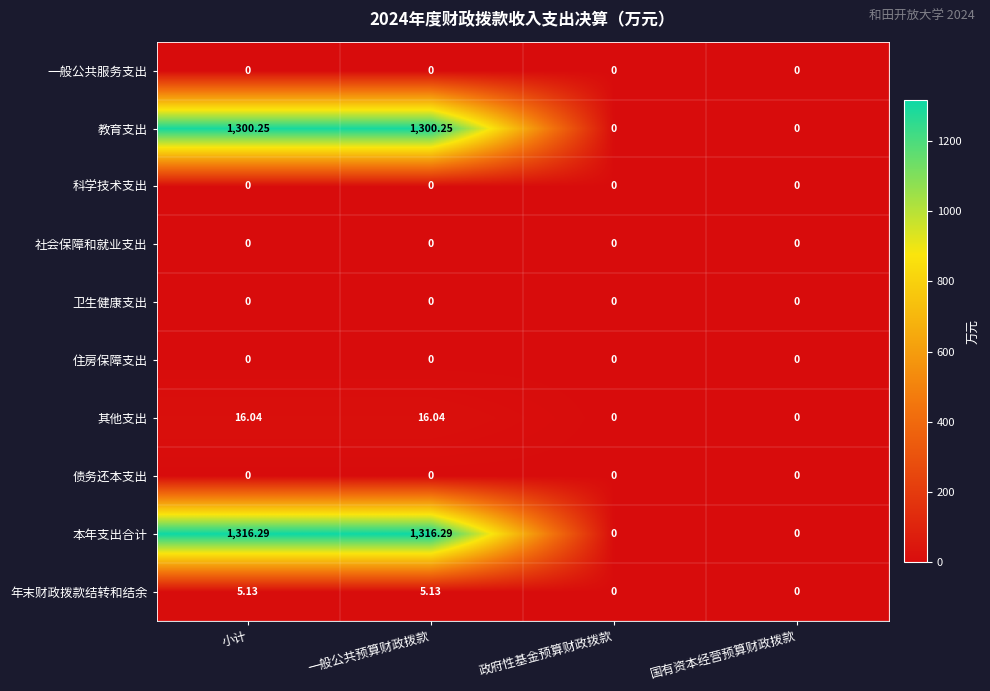

Which series has the largest total across all categories?

本年支出合计